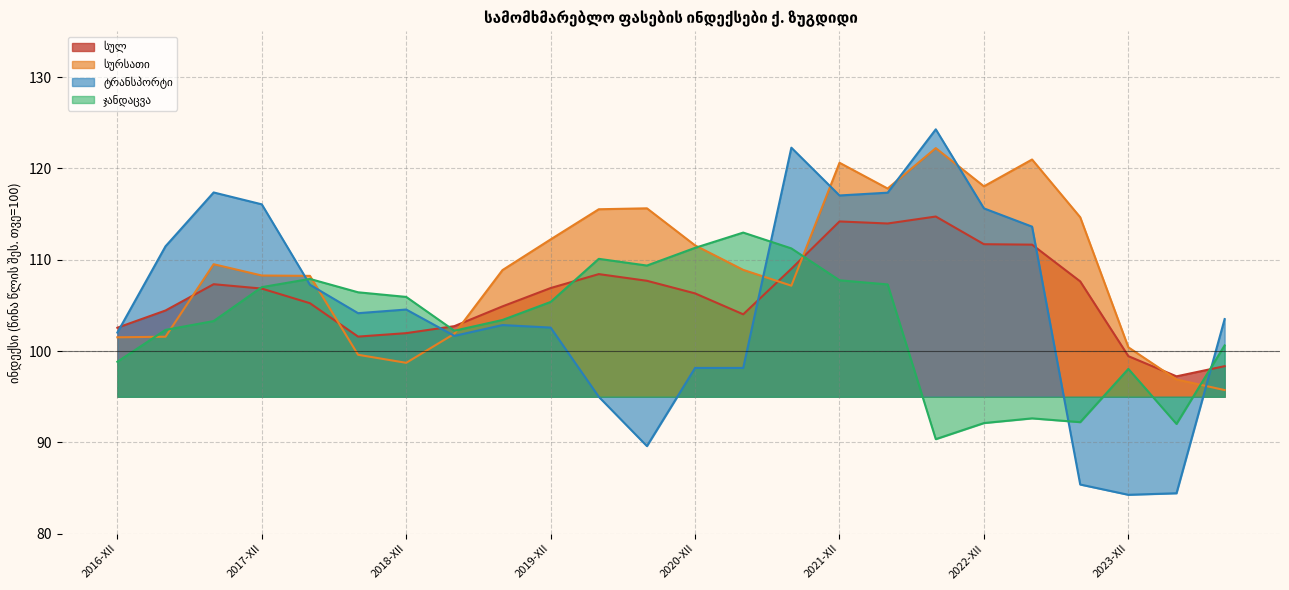

What is the greatest value displayed?

124.3